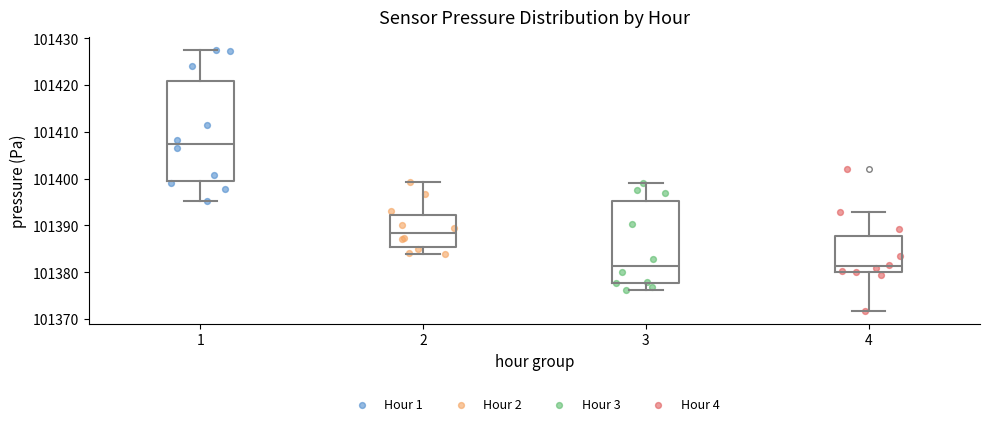

Reading left to right, transcribe this box plot: for each box, give where its median line is, the range the box spans, and where its two whiskers end, as read against the y-axis. The values are not printed on the chart, so give them approximately, as read against the axis.

1: median 101407, box 101399 to 101421, whiskers 101395 to 101427
2: median 101388, box 101385 to 101392, whiskers 101384 to 101399
3: median 101381, box 101378 to 101395, whiskers 101376 to 101399
4: median 101381, box 101380 to 101388, whiskers 101372 to 101393